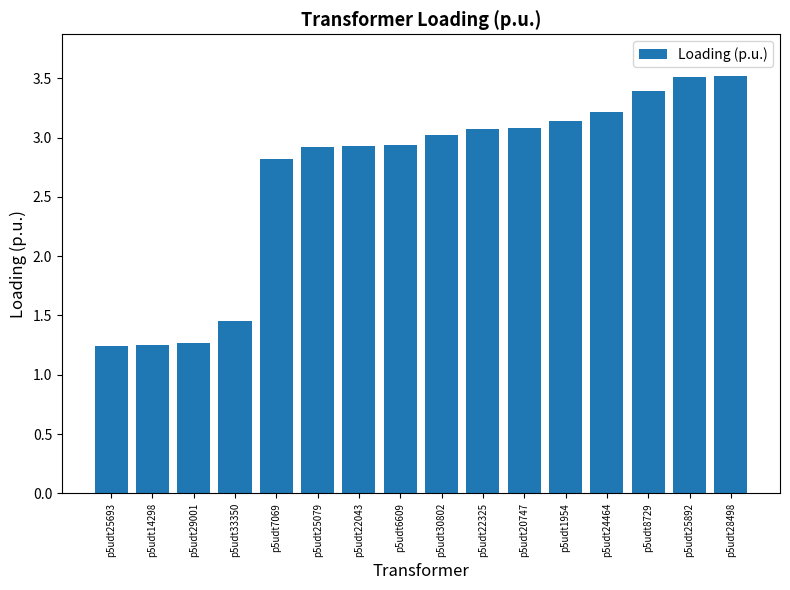

What is the difference between the maximum and minimum values?

2.3